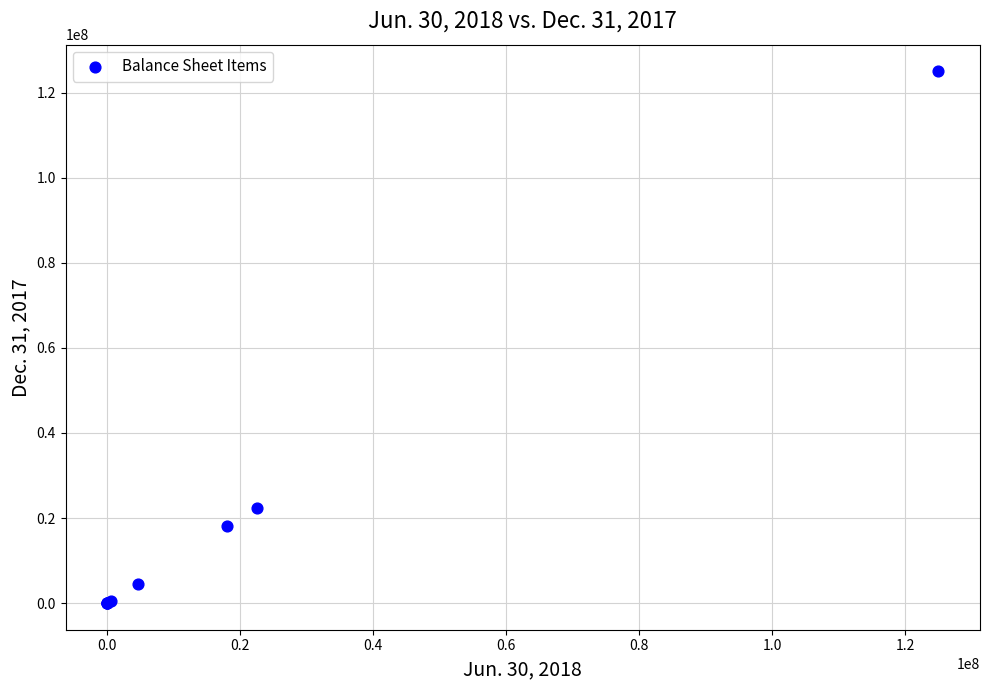

What Y value in the scatter plot is closest to 62500000?

22432000.0